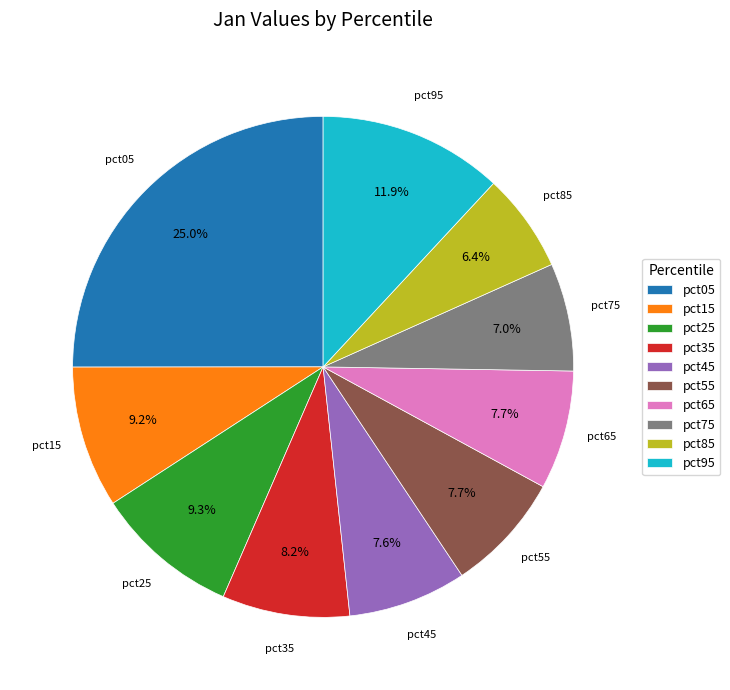

Count the number of slices in the pie.

10